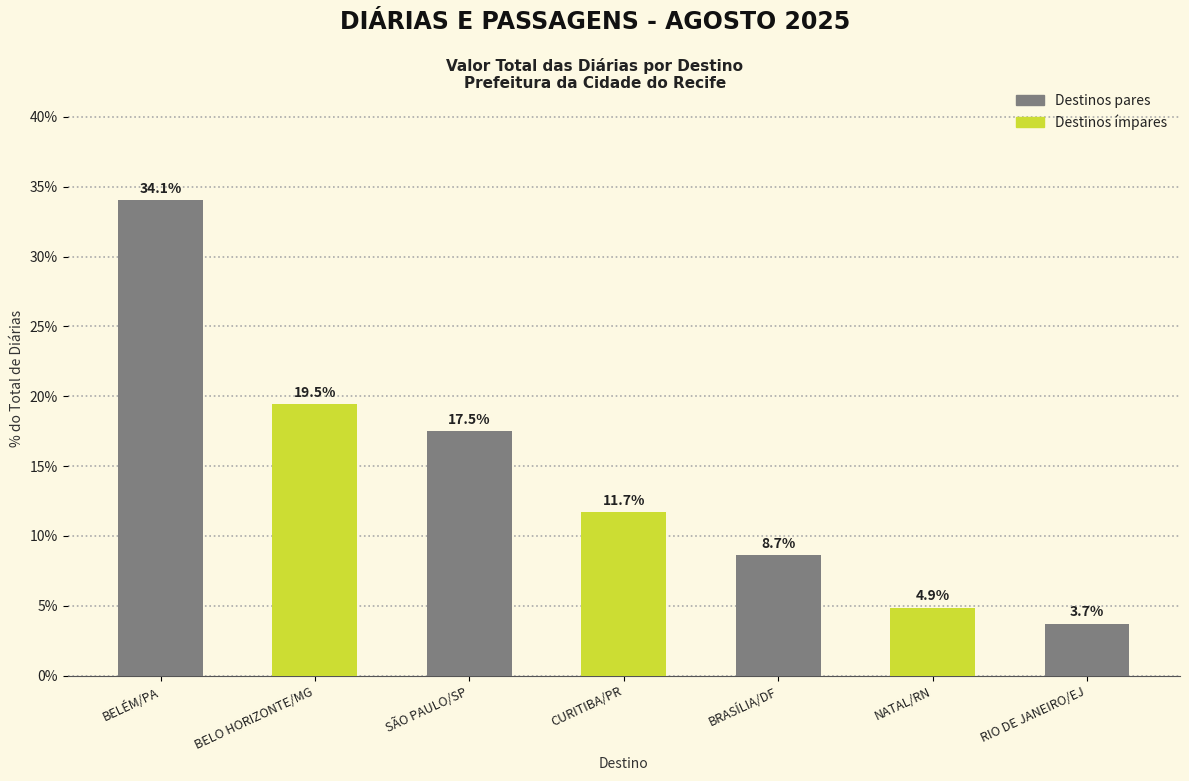

Rank the categories by value from lowest to highest.

RIO DE JANEIRO/EJ, NATAL/RN, BRASÍLIA/DF, CURITIBA/PR, SÃO PAULO/SP, BELO HORIZONTE/MG, BELÉM/PA